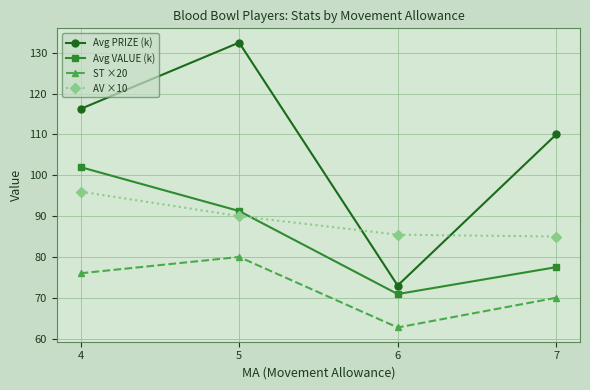

What are all the series names shown in the legend?

Avg PRIZE (k), Avg VALUE (k), ST ×20, AV ×10